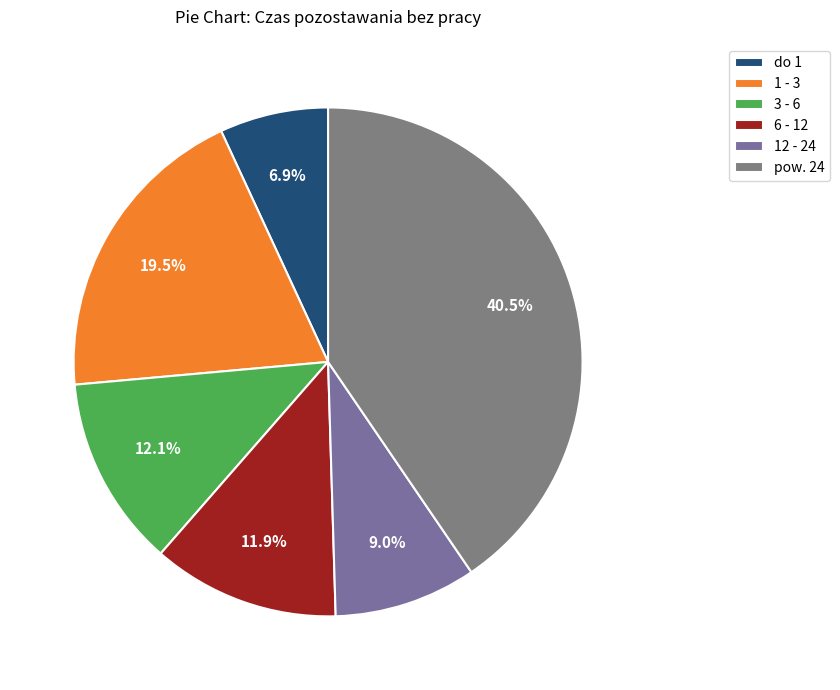

How many segments does this pie chart have?

6